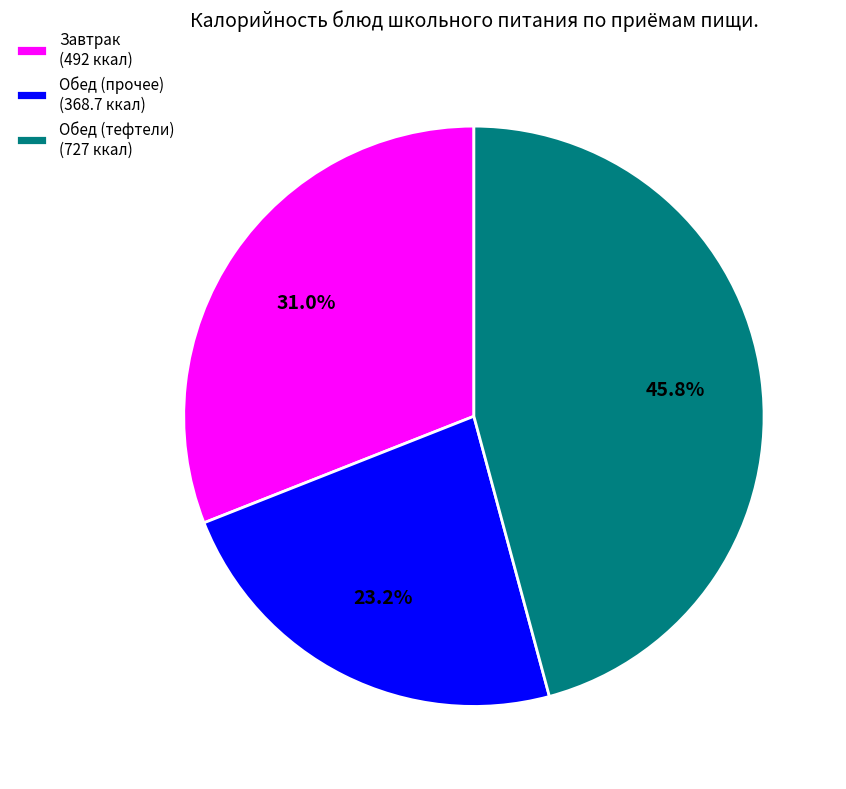

What is the total percentage of Обед (прочее) (368.7 ккал) and Завтрак (492 ккал)?

54.2%